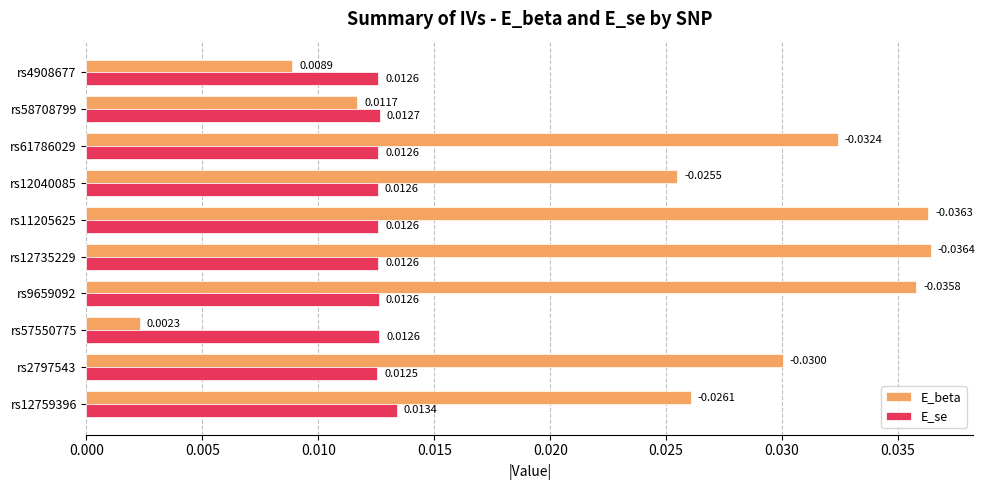

List the series in order of their peak value, lowest first.

E_se, E_beta